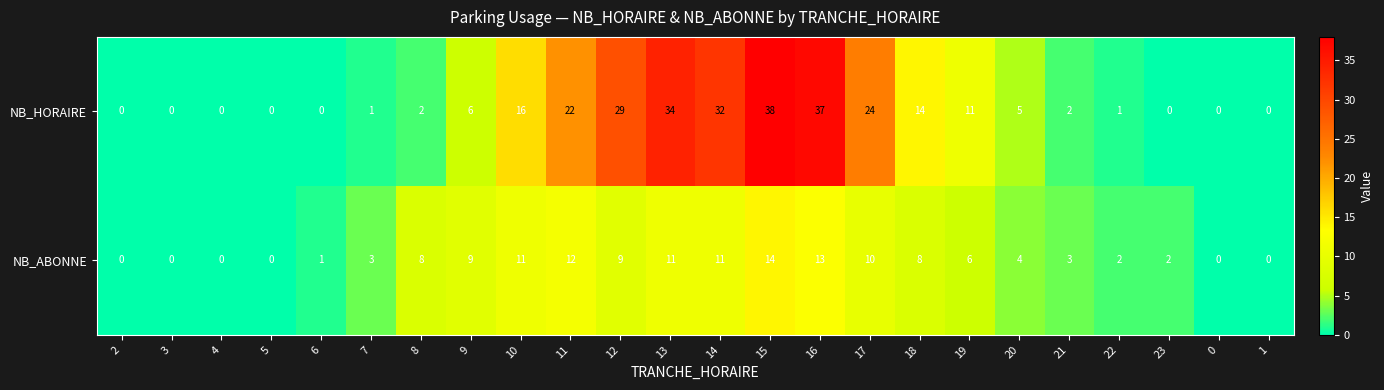

The value of NB_HORAIRE at 16 is 37. True or false?

True